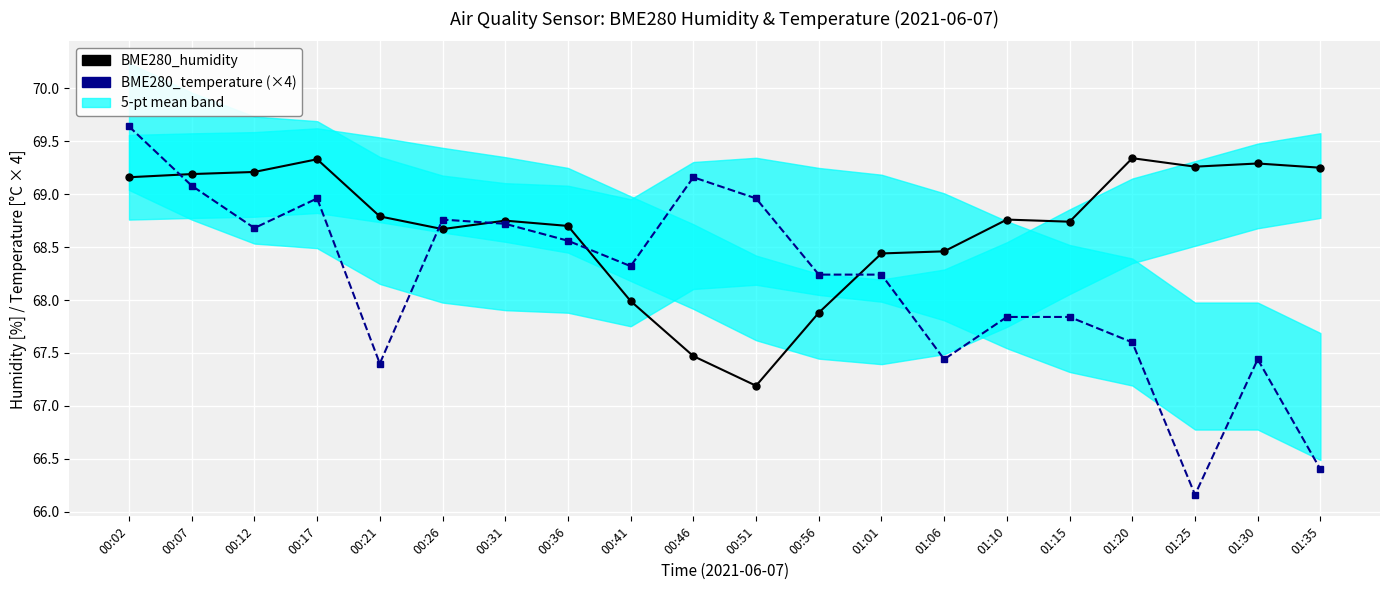

How many lines are shown in the chart?

2